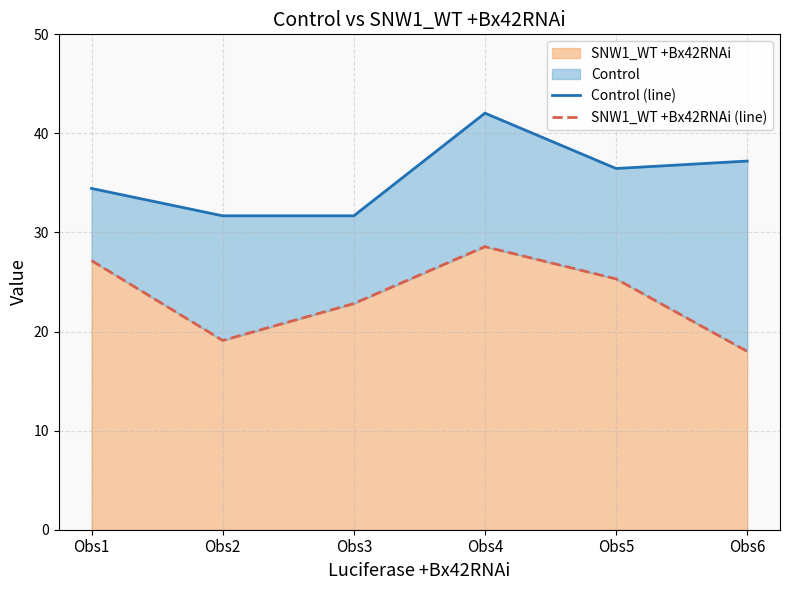

True or false: SNW1_WT +Bx42RNAi (line) and Control (line) intersect in this chart.

False